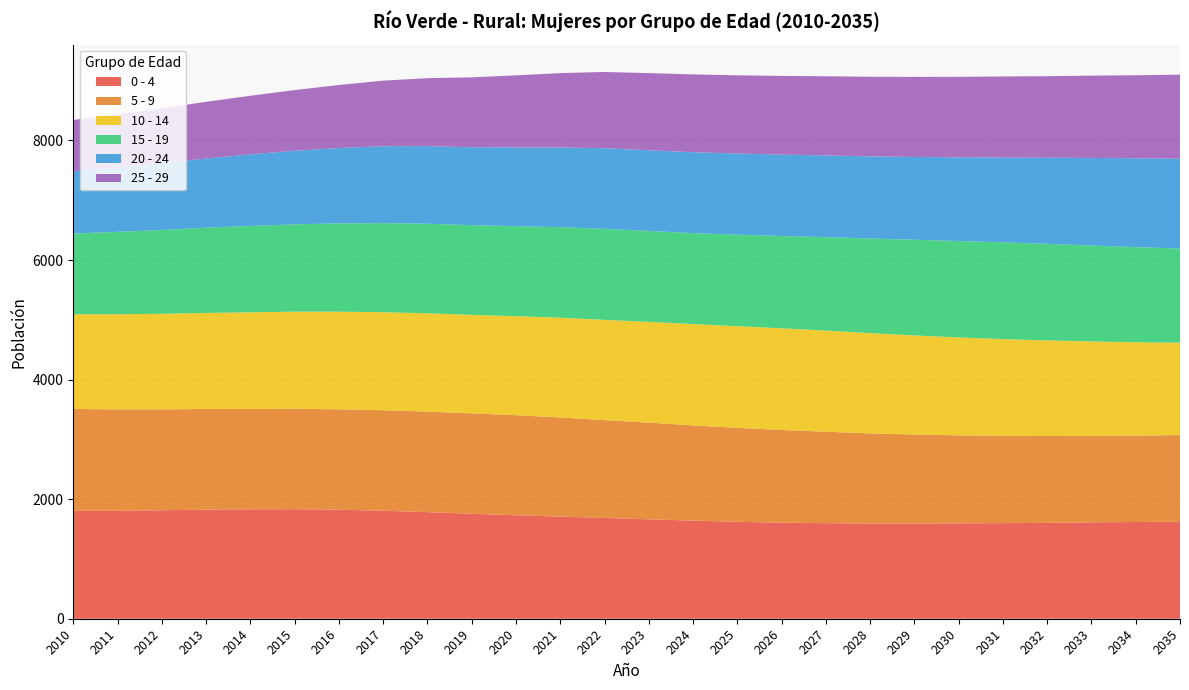

Reading right to left, extract all data points from this chart.

0 - 4: 2035=1623	2034=1618	2033=1612	2032=1604	2031=1599	2030=1595	2029=1591	2028=1592	2027=1598	2026=1607	2025=1621	2024=1641	2023=1663	2022=1685	2021=1708	2020=1731	2019=1756	2018=1783	2017=1806	2016=1824	2015=1832	2014=1830	2013=1825	2012=1814	2011=1806	2010=1804
5 - 9: 2035=1449	2034=1445	2033=1446	2032=1452	2031=1460	2030=1472	2029=1490	2028=1508	2027=1530	2026=1550	2025=1572	2024=1593	2023=1617	2022=1637	2021=1659	2020=1673	2019=1679	2018=1682	2017=1681	2016=1679	2015=1679	2014=1679	2013=1683	2012=1688	2011=1696	2010=1704
10 - 14: 2035=1545	2034=1561	2033=1580	2032=1599	2031=1618	2030=1638	2029=1658	2028=1677	2027=1692	2026=1701	2025=1700	2024=1695	2023=1686	2022=1677	2021=1668	2020=1656	2019=1648	2018=1644	2017=1640	2016=1633	2015=1625	2014=1616	2013=1607	2012=1598	2011=1591	2010=1585
15 - 19: 2035=1575	2034=1591	2033=1605	2032=1615	2031=1619	2030=1613	2029=1600	2028=1583	2027=1563	2026=1543	2025=1531	2024=1521	2023=1520	2022=1522	2021=1515	2020=1506	2019=1500	2018=1498	2017=1491	2016=1477	2015=1461	2014=1445	2013=1425	2012=1403	2011=1378	2010=1349
20 - 24: 2035=1502	2034=1486	2033=1465	2032=1440	2031=1418	2030=1400	2029=1384	2028=1374	2027=1366	2026=1362	2025=1357	2024=1353	2023=1350	2022=1348	2021=1333	2020=1316	2019=1303	2018=1298	2017=1285	2016=1260	2015=1231	2014=1197	2013=1158	2012=1117	2011=1079	2010=1040
25 - 29: 2035=1406	2034=1389	2033=1376	2032=1364	2031=1356	2030=1346	2029=1340	2028=1331	2027=1324	2026=1316	2025=1308	2024=1301	2023=1290	2022=1276	2021=1243	2020=1206	2019=1169	2018=1136	2017=1097	2016=1054	2015=1014	2014=980	2013=948	2012=916	2011=886	2010=860